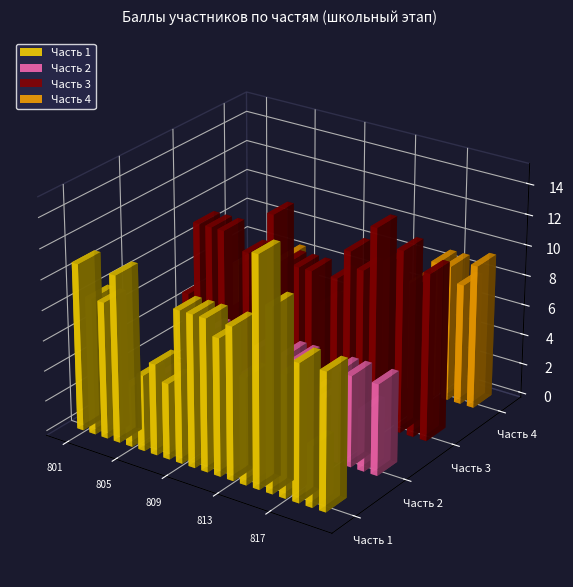

At 820, list the series in order from largest to smallest.

Часть 3, Часть 4, Часть 1, Часть 2